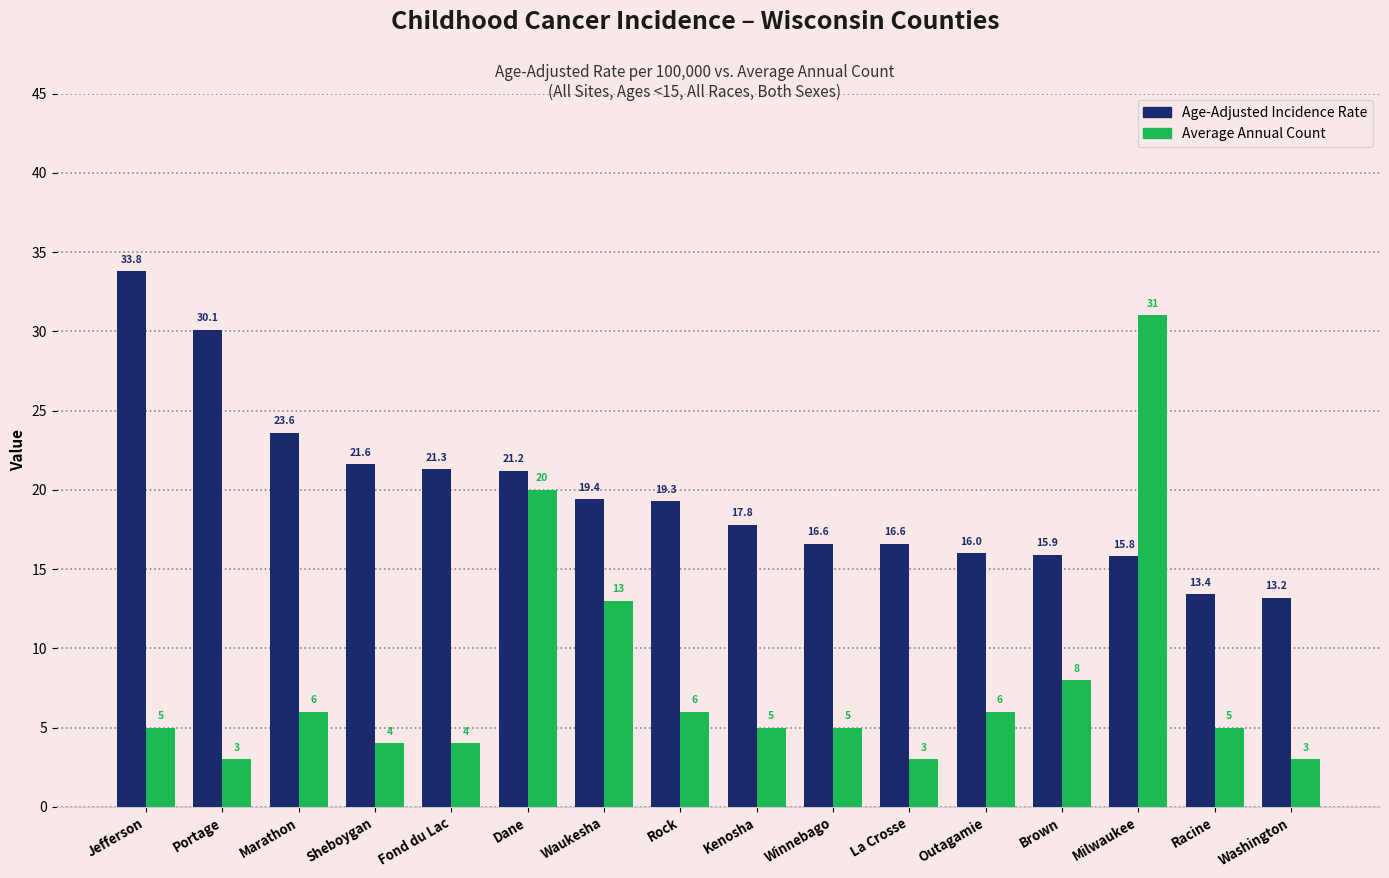

What is the label of the 2nd bar from the right?

Racine